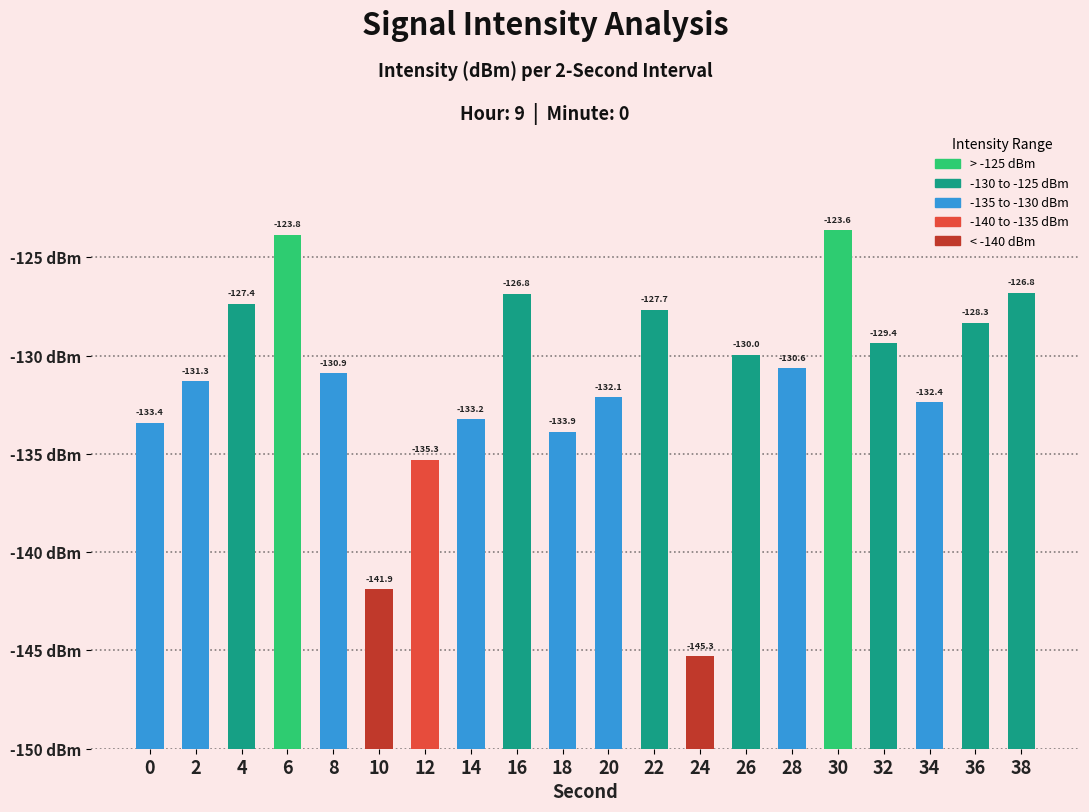

At which category does the chart reach its minimum across all series?

24